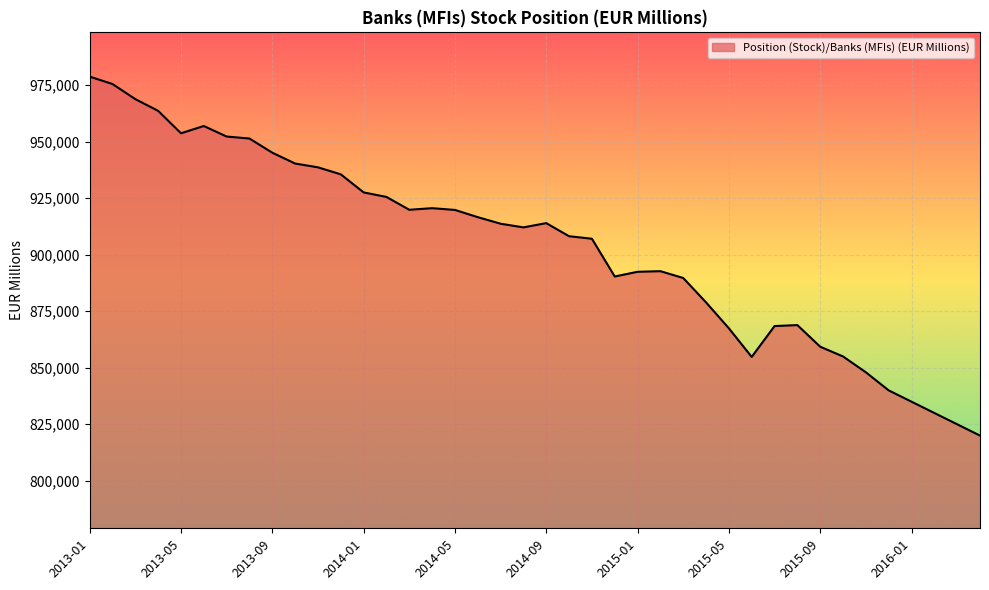

Does the chart have visible grid lines?

Yes